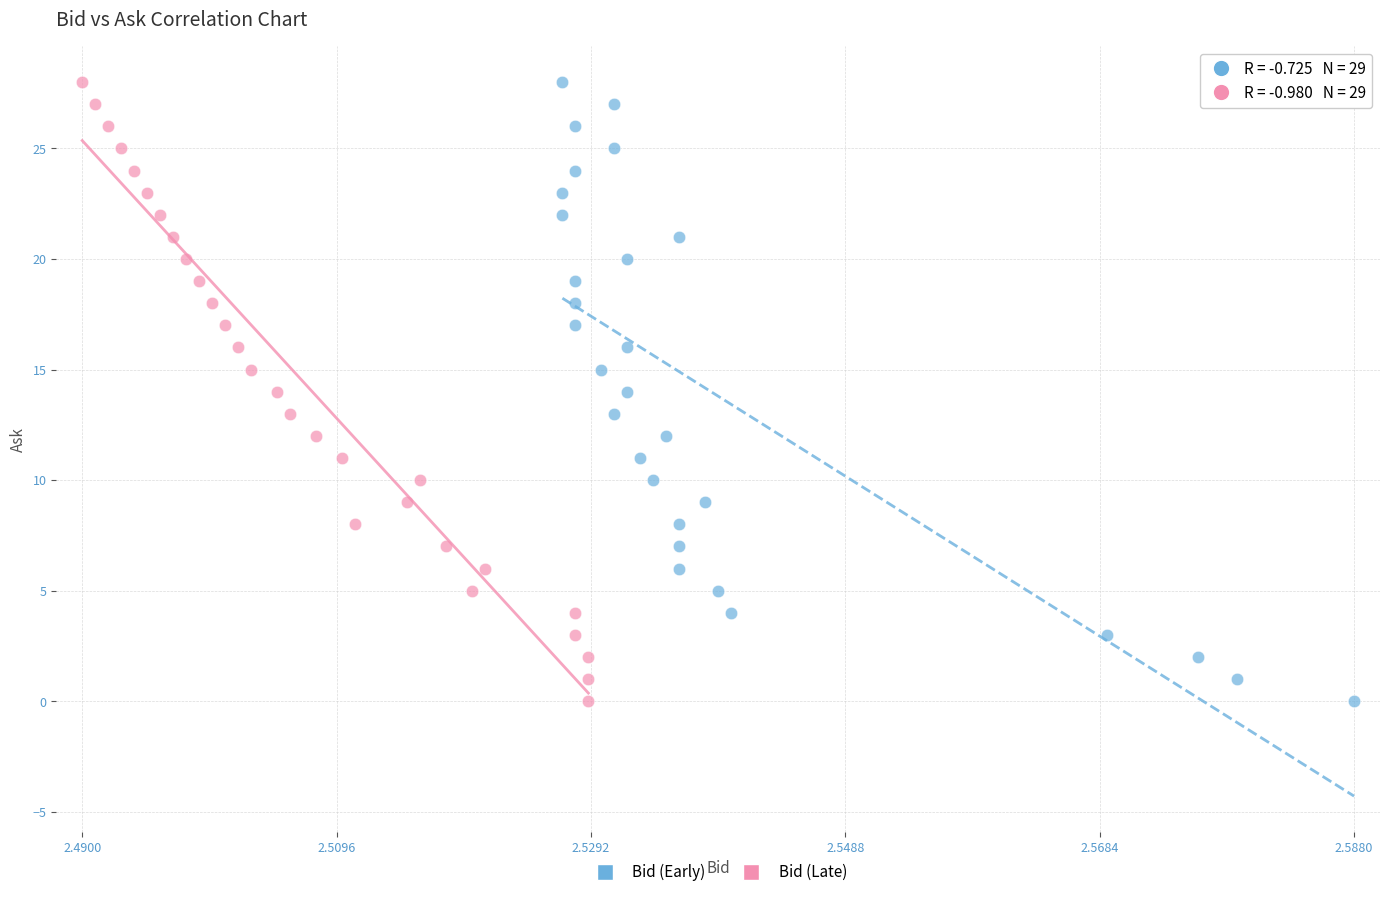

What are all the series names shown in the legend?

Bid (Early), Bid (Late)